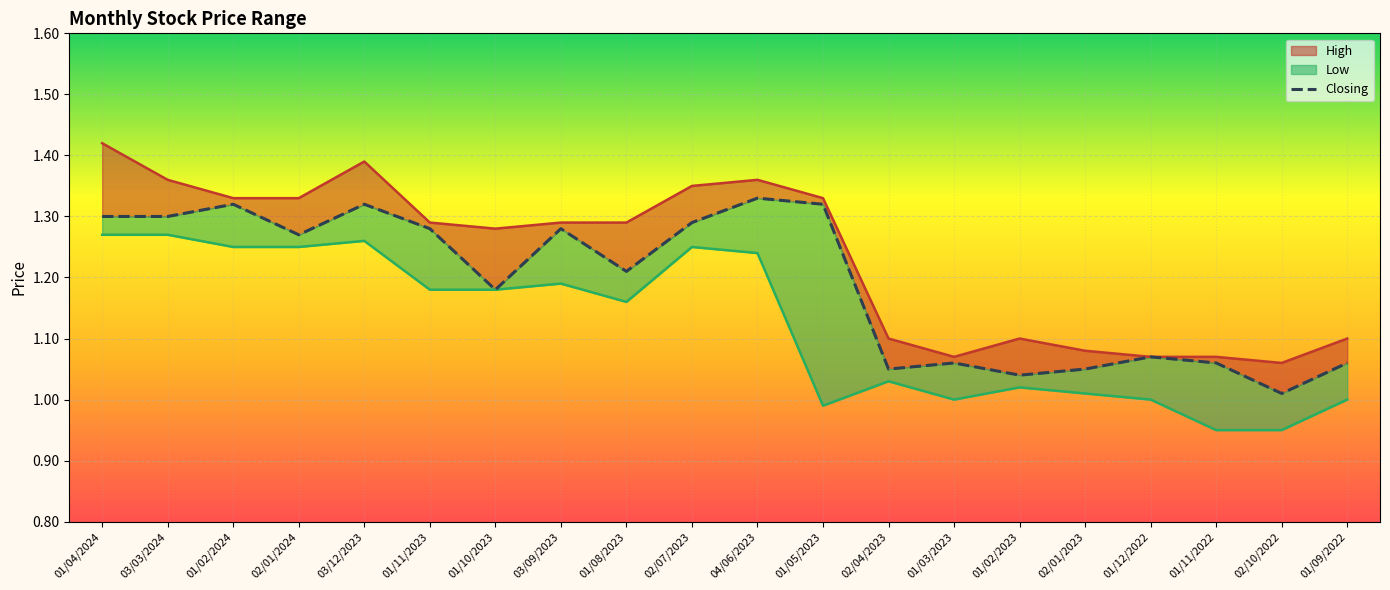

What is the value of the Low point at the 16th from the left?

1.0